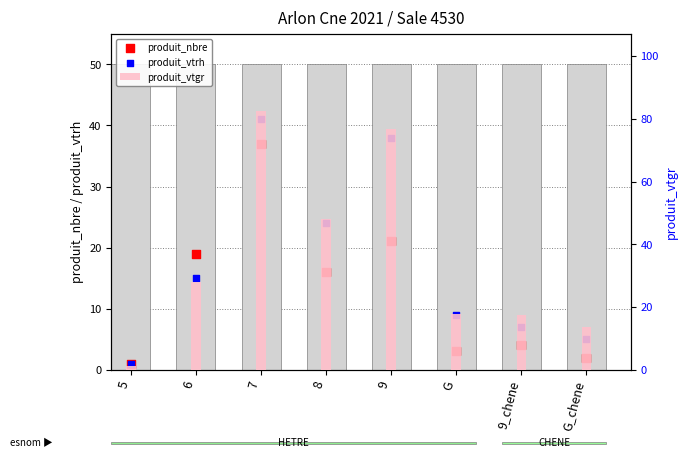

Which series contains the lowest Y value?

produit_nbre